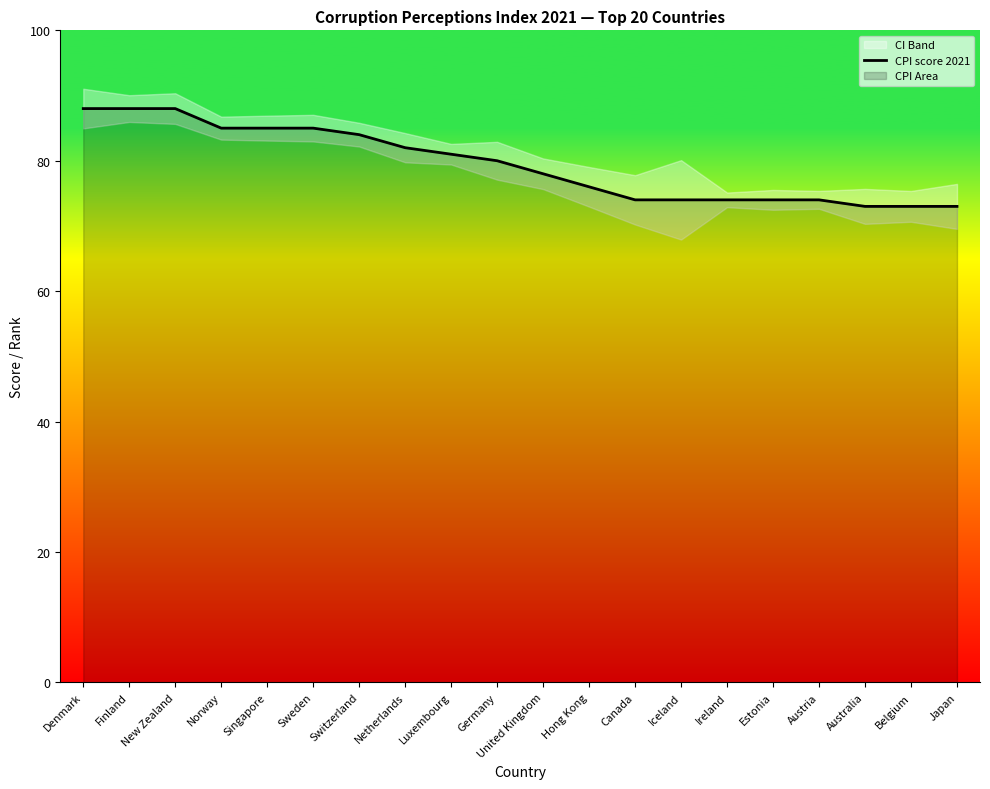

List the labels in order of value, largest first.

Denmark, Finland, New Zealand, Norway, Singapore, Sweden, Switzerland, Netherlands, Luxembourg, Germany, United Kingdom, Hong Kong, Canada, Iceland, Ireland, Estonia, Austria, Australia, Belgium, Japan